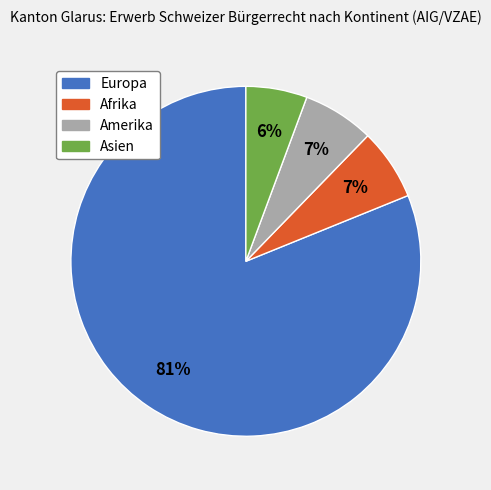

Which category has the smallest portion of the pie?

Asien